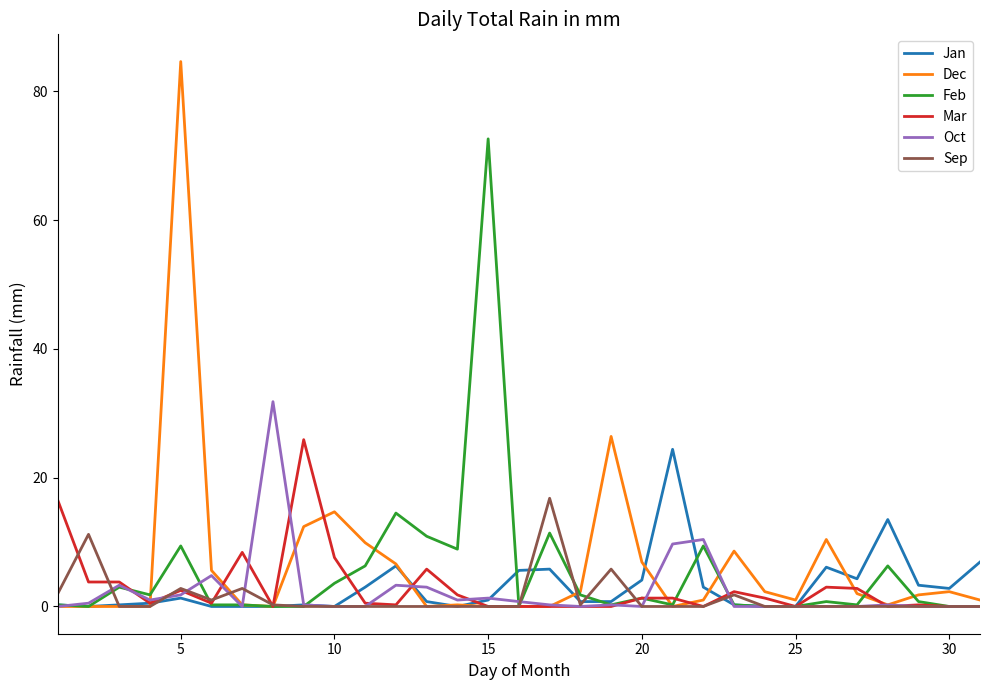

Which series has the largest range (max minus min)?

Dec